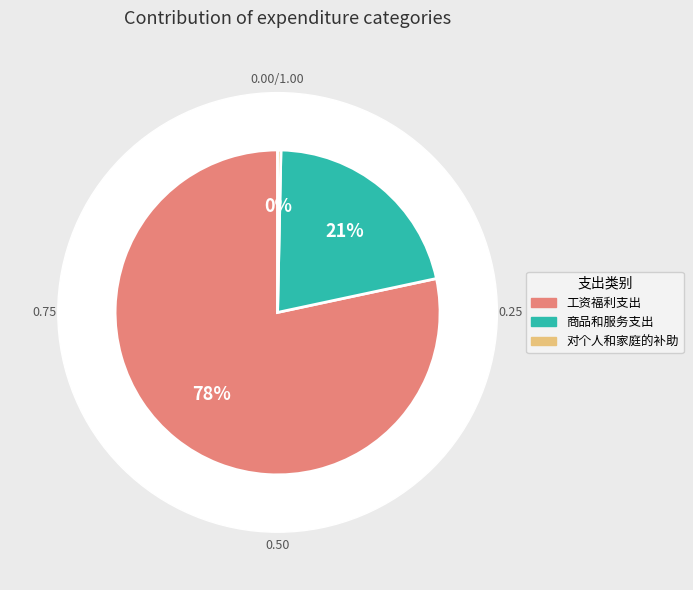

Which slice represents more than half of the pie?

工资福利支出